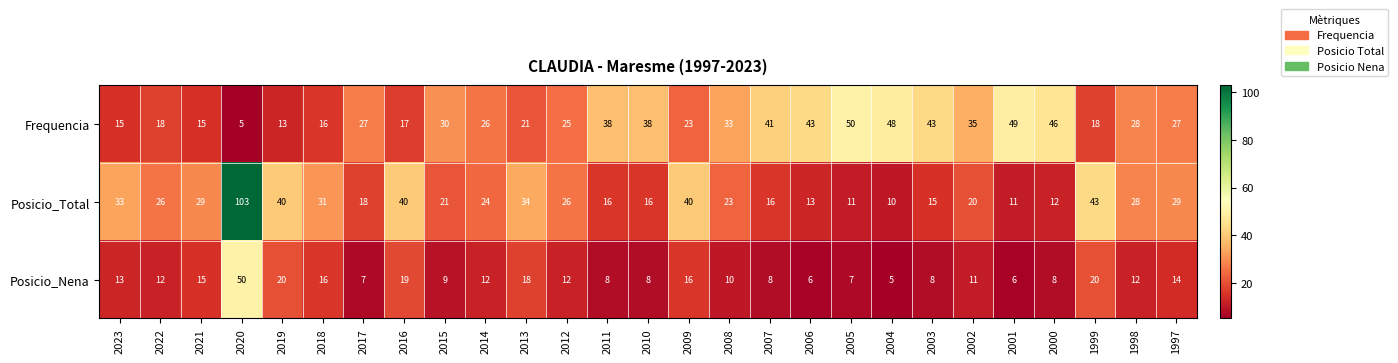

Is it true that Posicio_Nena equals 12 at 2022?

True